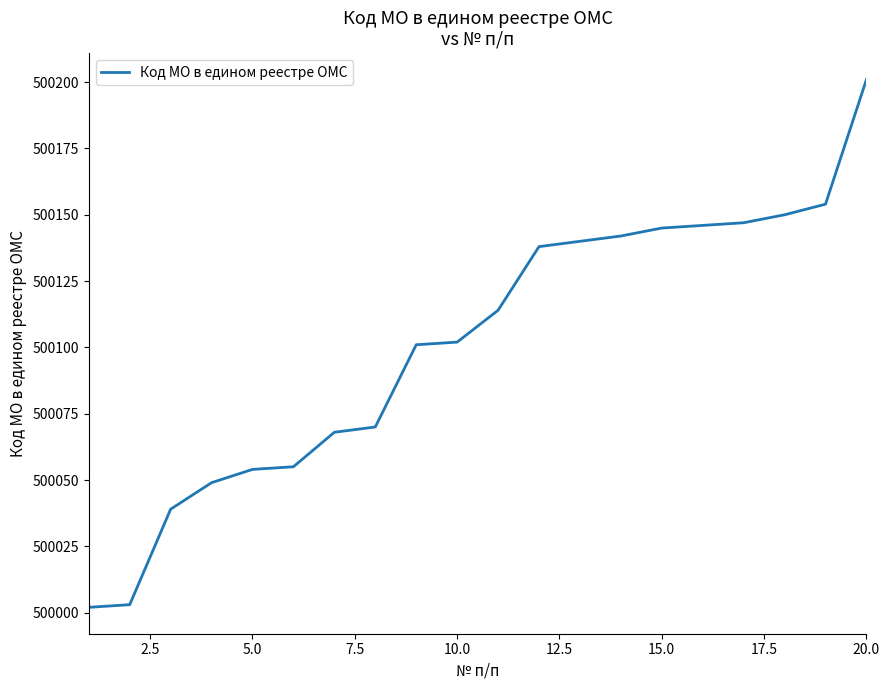

What is the smallest value displayed?

500002